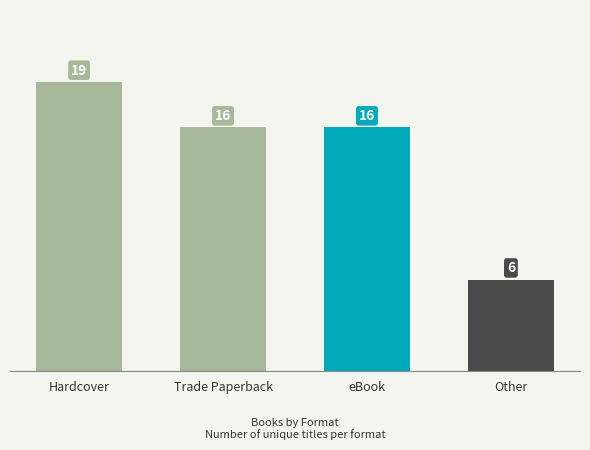

True or false: the data shows 21 at Trade Paperback.

False